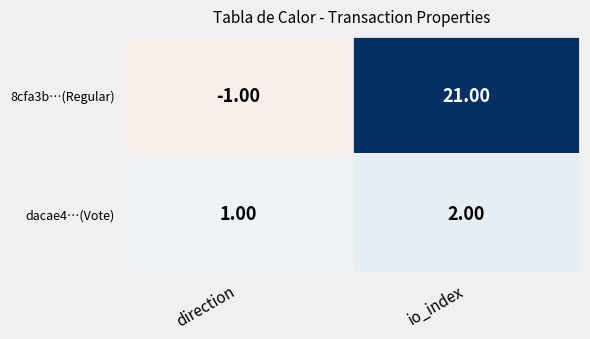

What is the maximum value shown in the chart?

21